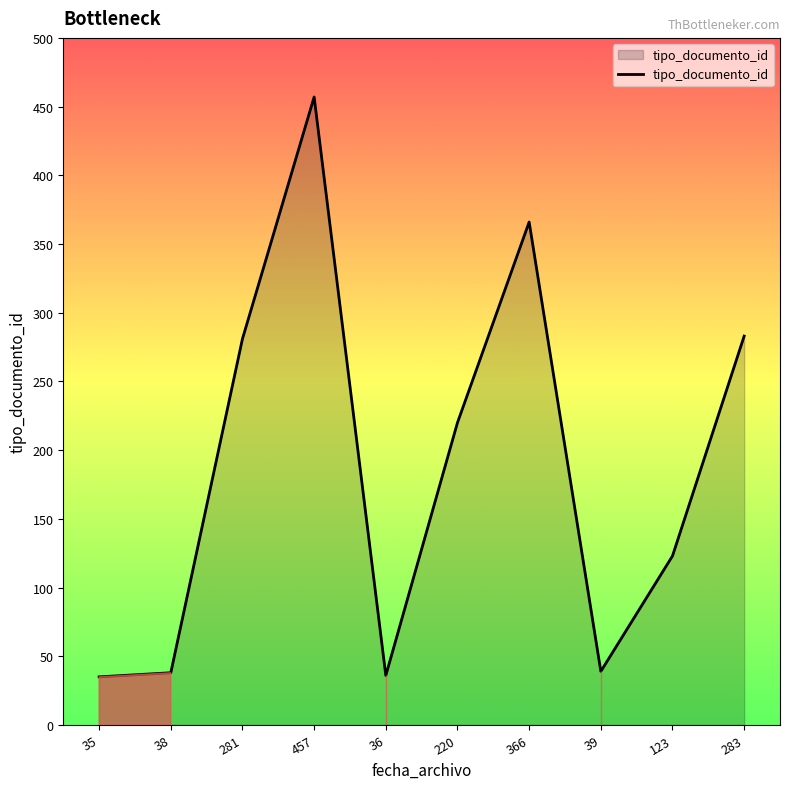

Does the chart have visible grid lines?

No